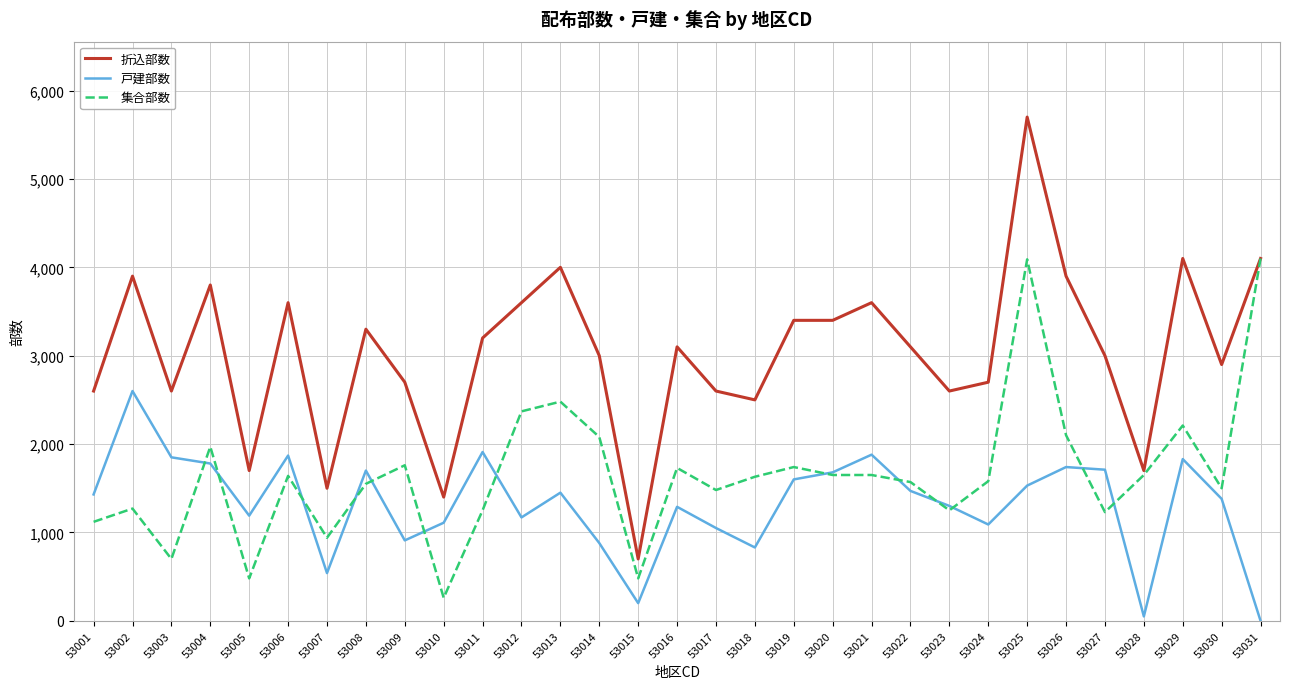

Is it true that 集合部数 equals 1500 at 53030?

True